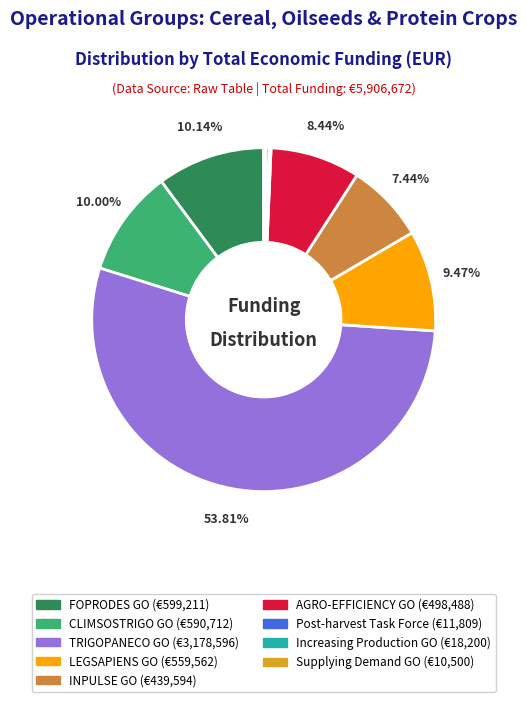

Between TRIGOPANECO GO and CLIMSOSTRIGO GO, which is larger?

TRIGOPANECO GO